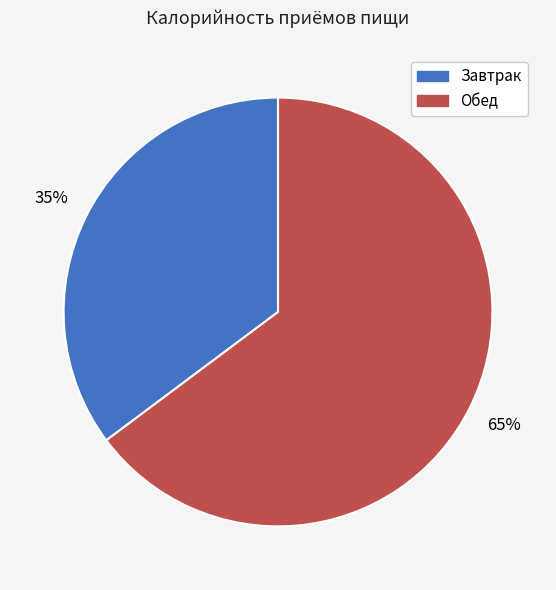

Combined, do Завтрак and Обед account for over 50%?

Yes